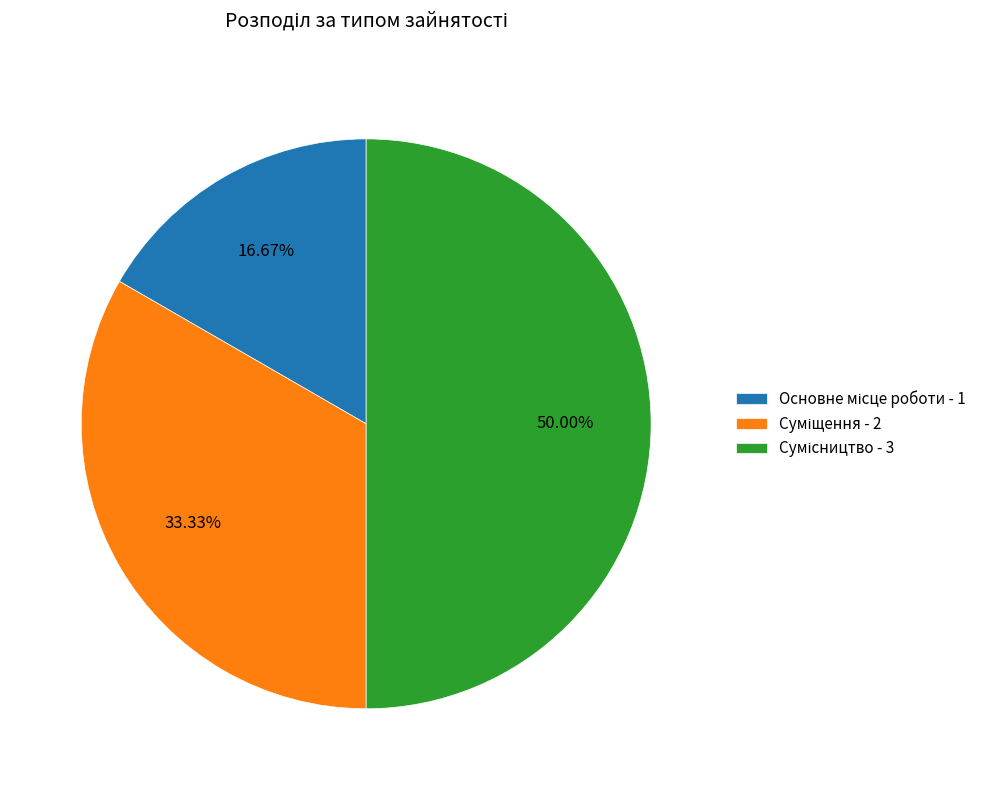

How many segments does this pie chart have?

3